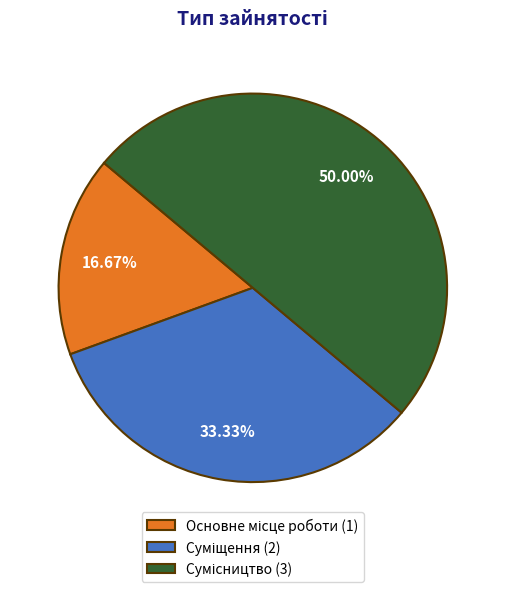

What percentage is NOT represented by Сумісництво?

50.0%